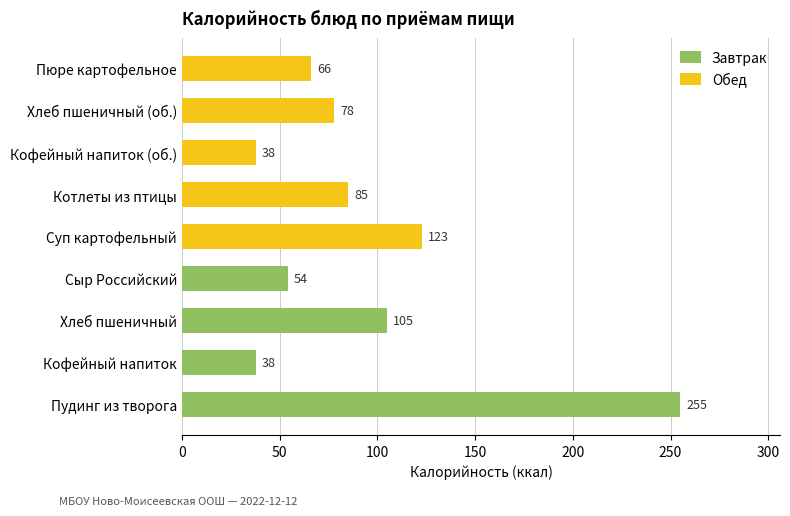

Between Завтрак and Обед (итого), which is larger?

Завтрак